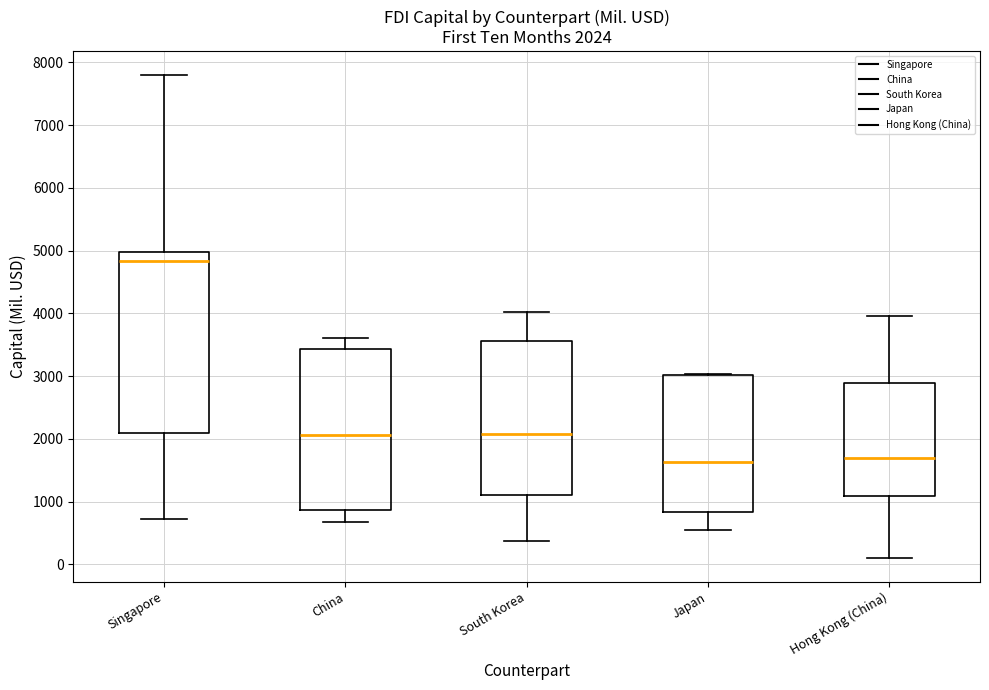

Comparing the boxes themselves (not the whiskers), which one is the tallest?

Singapore